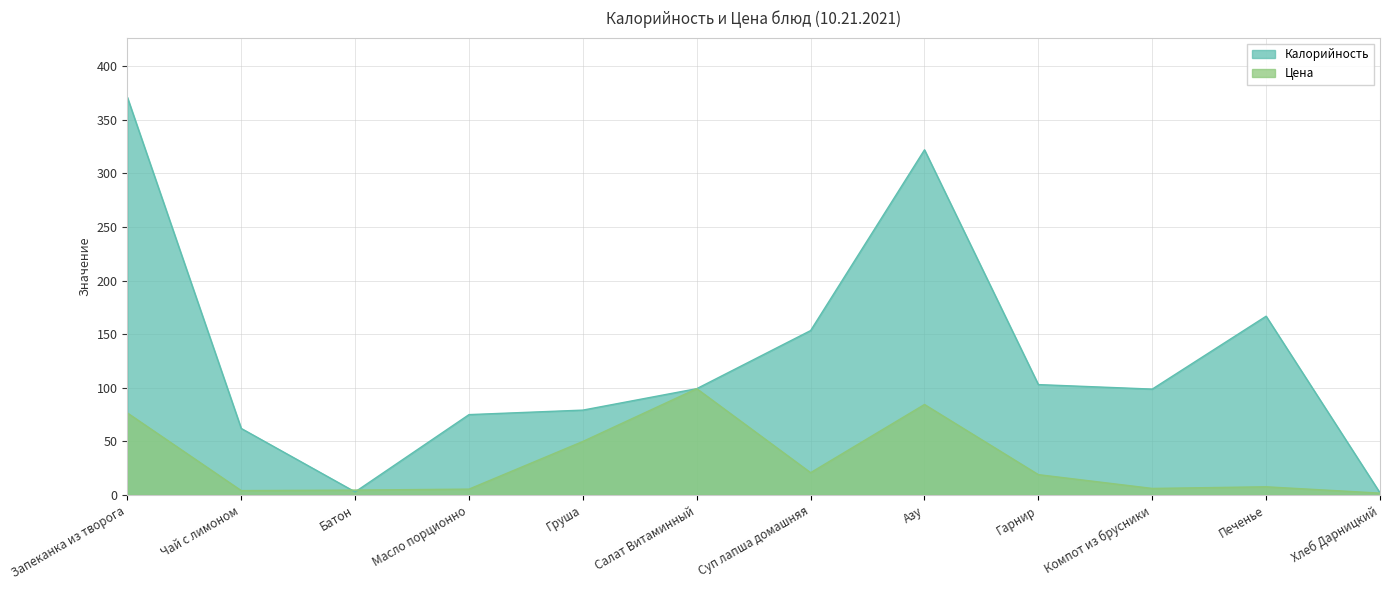

What is the sum of the Цена values at Компот из брусники and Чай с лимоном?

10.3